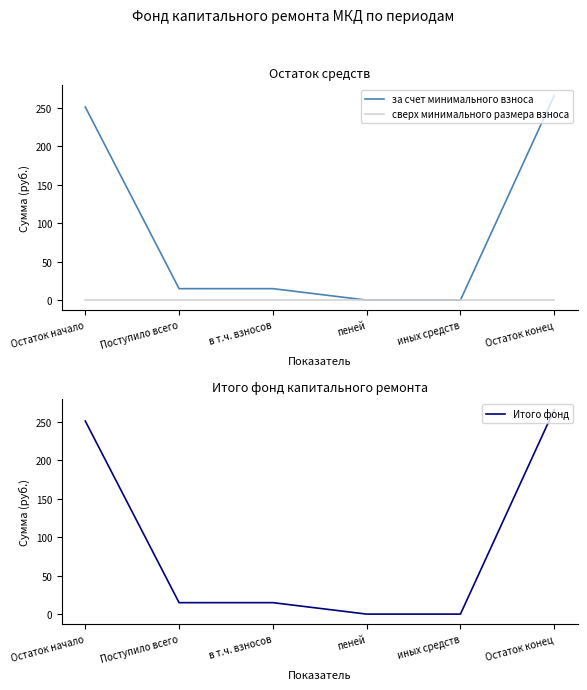

Is it true that Итого фонд equals 250.8 at Остаток начало?

True